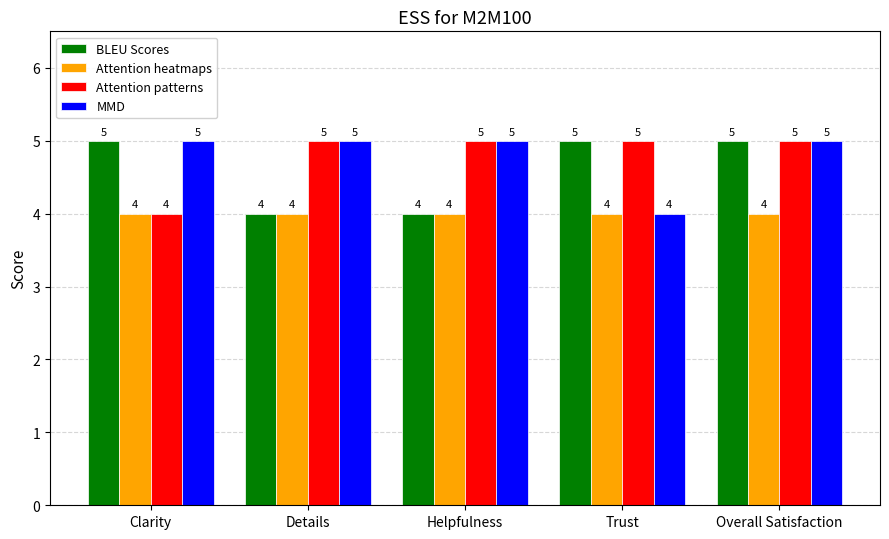

At which category is the sum across all series the highest?

Overall Satisfaction